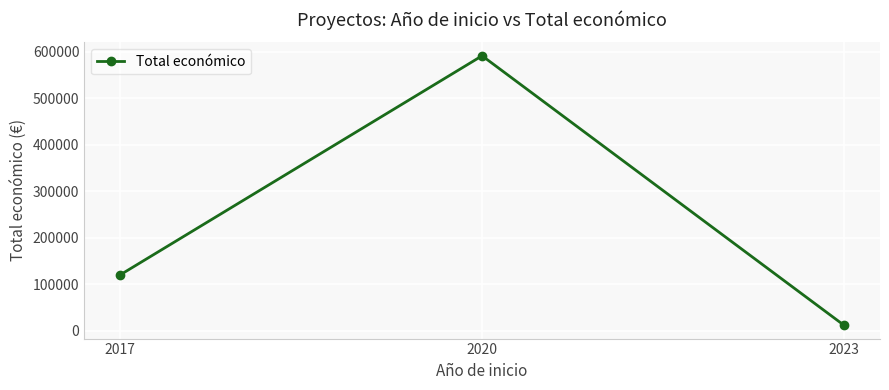

Approximately how many times larger is the value at 2017 compared to 2020?

0.2